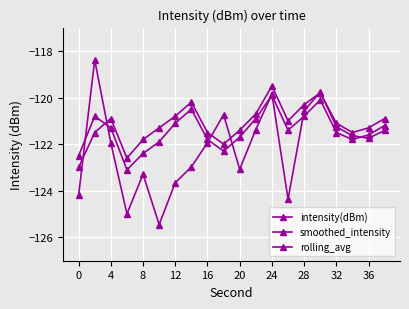

Count the number of categories in the chart.

20